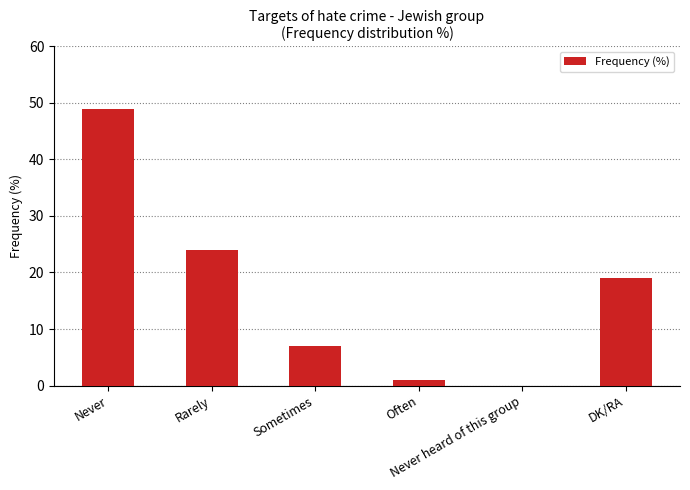

What is the maximum value shown in the chart?

49